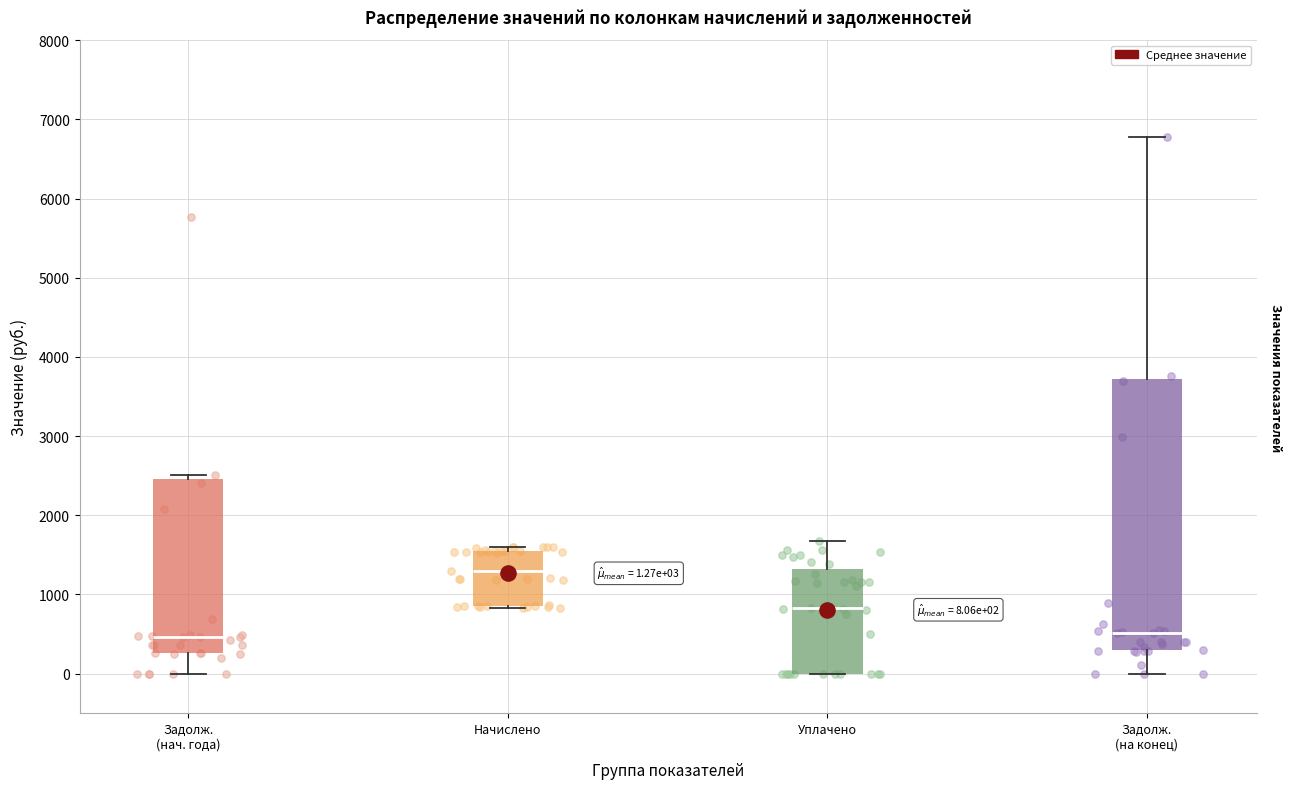

Comparing the boxes themselves (not the whiskers), which one is the tallest?

Задолж. (на конец)